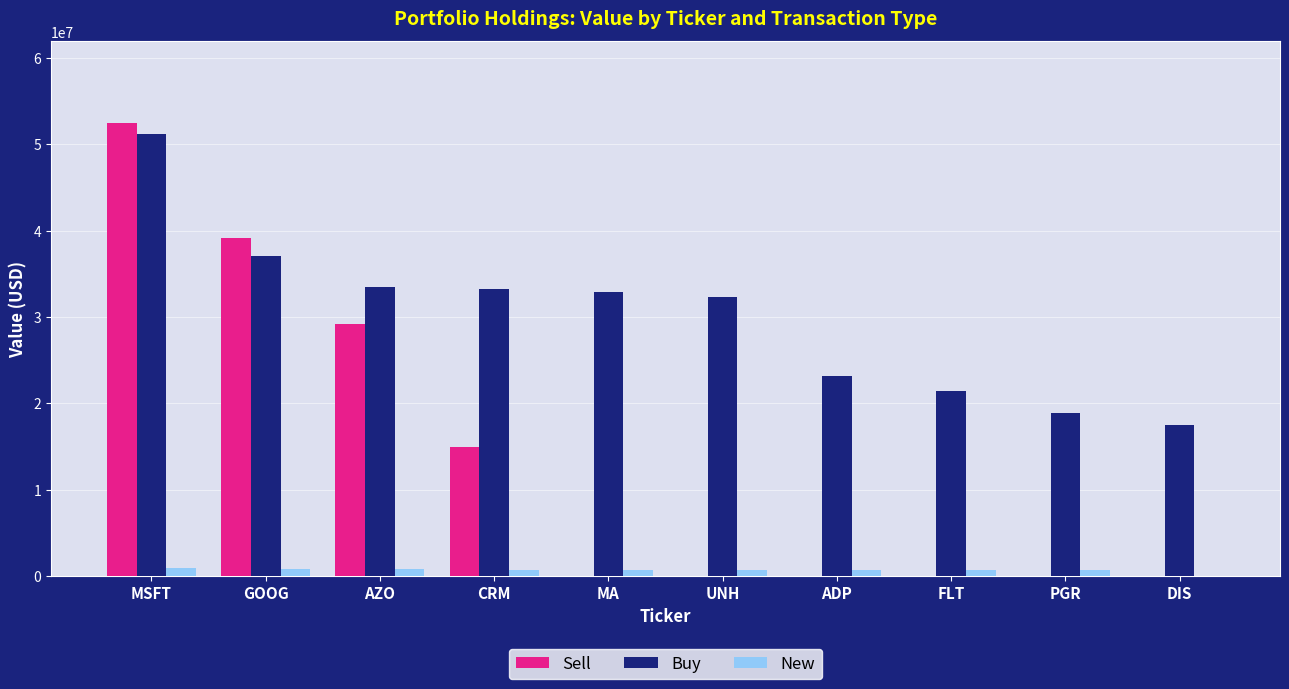

Count the number of data series in this chart.

3